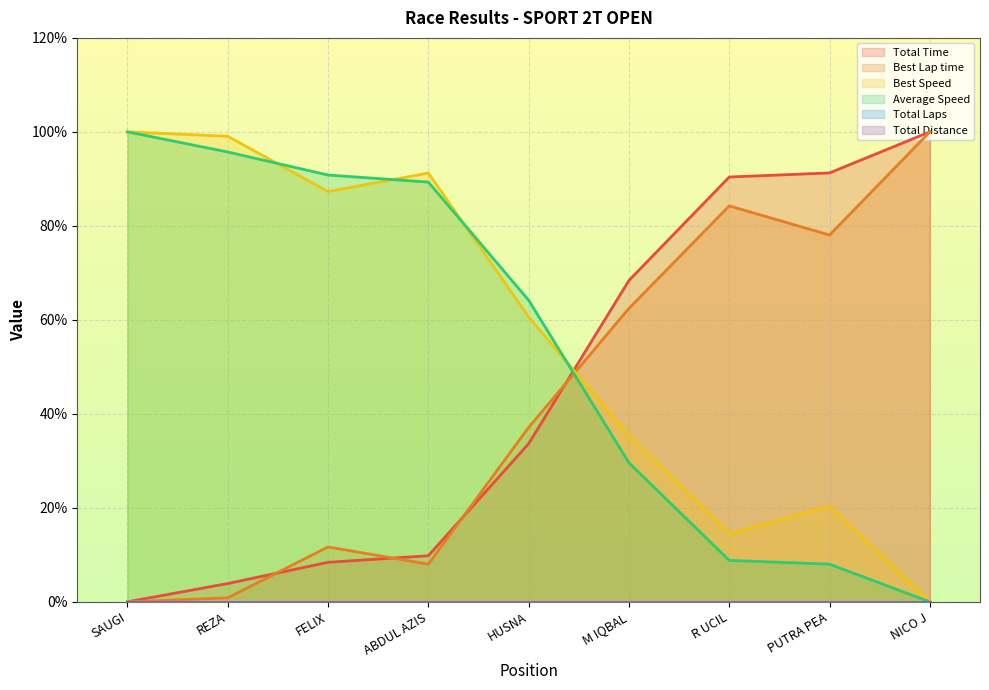

At which category does the chart reach its peak across all series?

NICO J